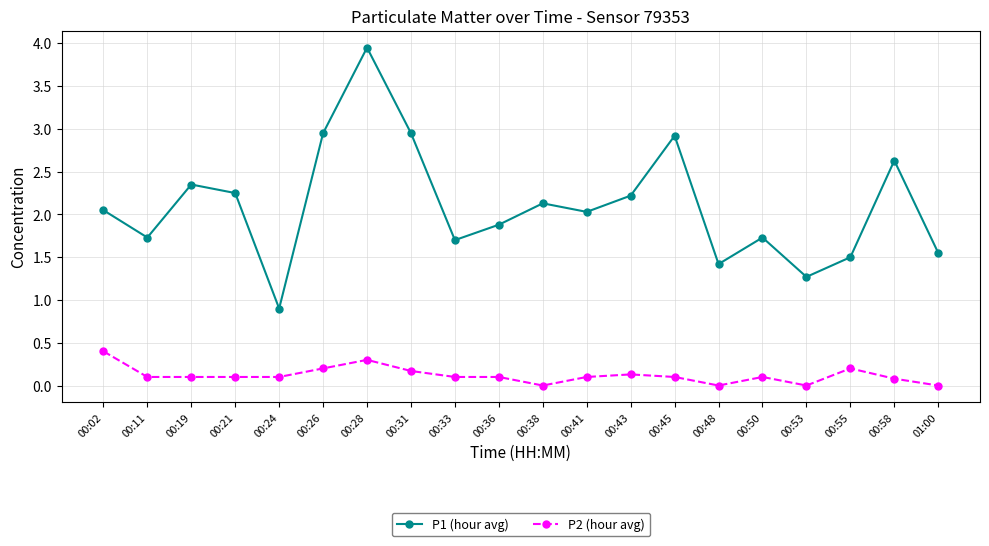

What is the difference between the maximum and minimum values in the P2 (hour avg) series?

0.4